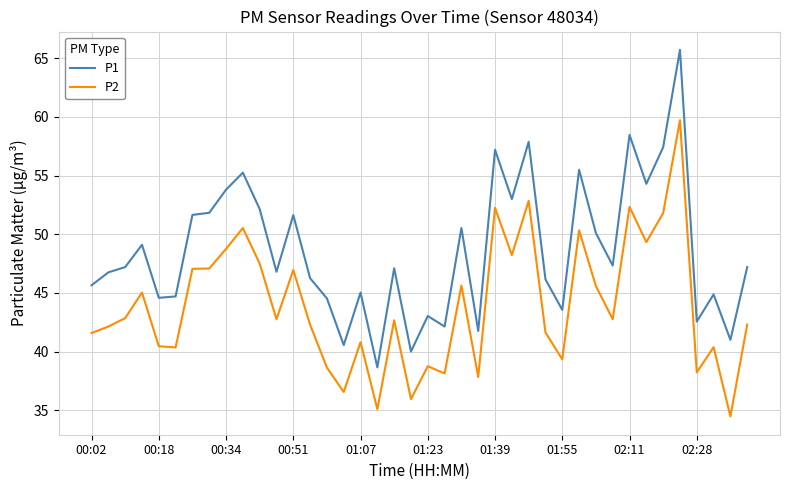

What is the difference between the maximum and minimum values in the P1 series?

27.1